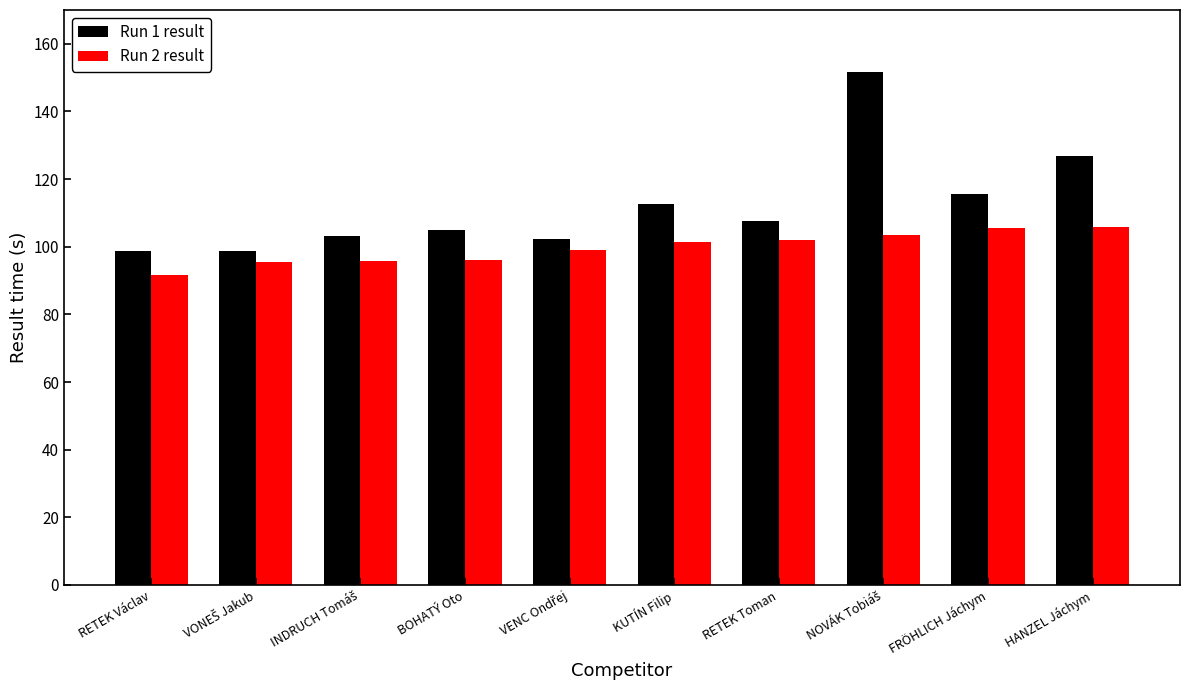

What is the difference between the highest and lowest values at BOHATÝ Oto?

9.0